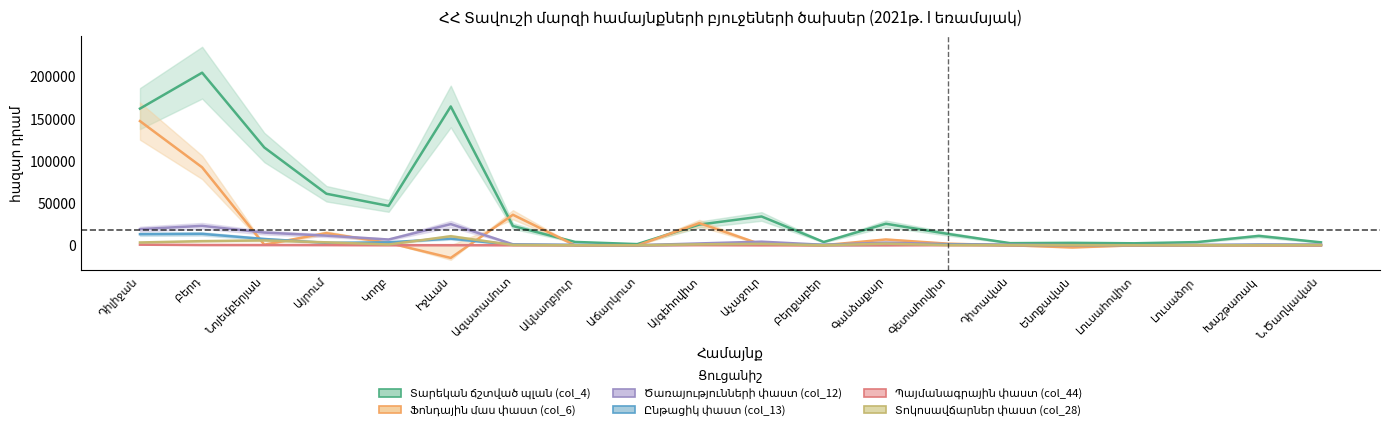

Is the value of Ընթացիկ փաստ (col_13) at Գետահովիտ greater than the value of Տոկոսավճարներ փաստ (col_28) at Ենոքավան?

Yes